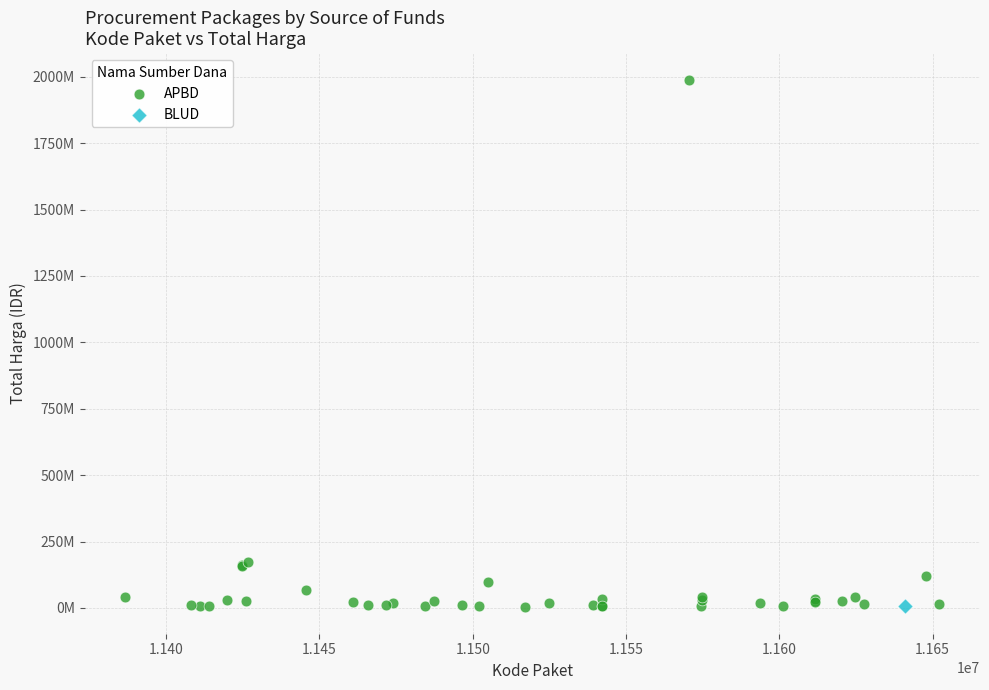

What are all the series names shown in the legend?

APBD, BLUD